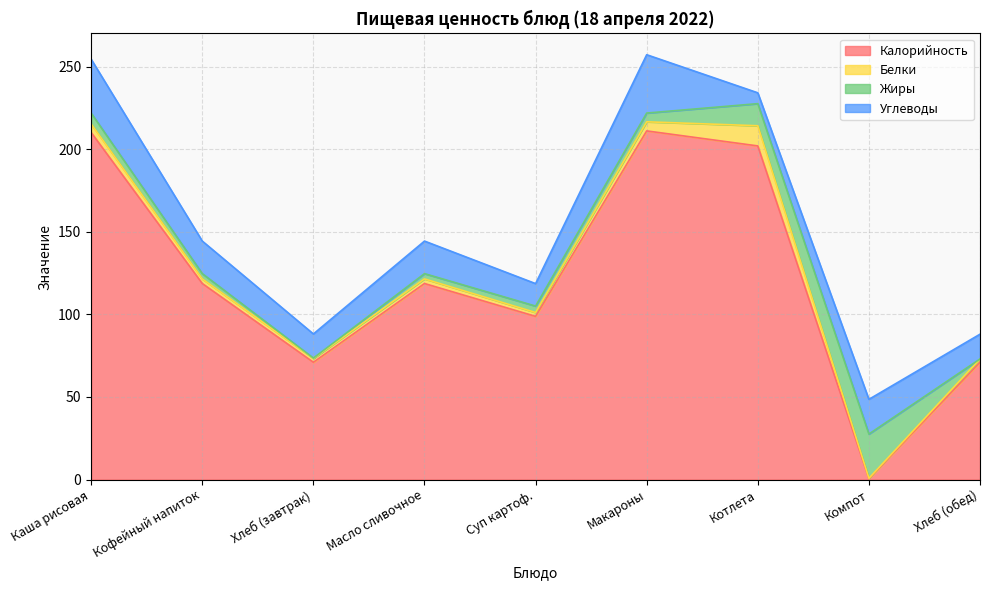

What is the spread (max minus min) of values at Суп картоф.?

96.5